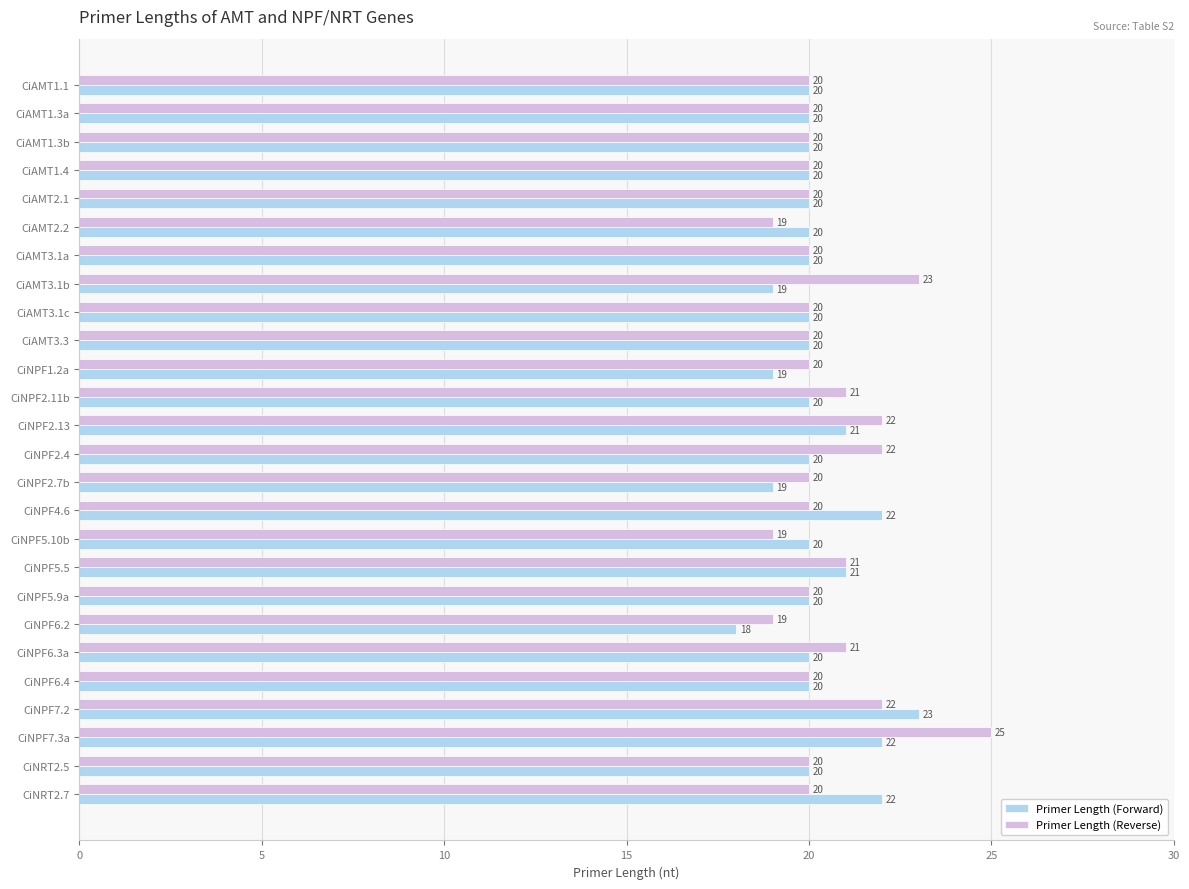

At CiNPF2.13, list the series in order from largest to smallest.

Primer Length (Reverse), Primer Length (Forward)